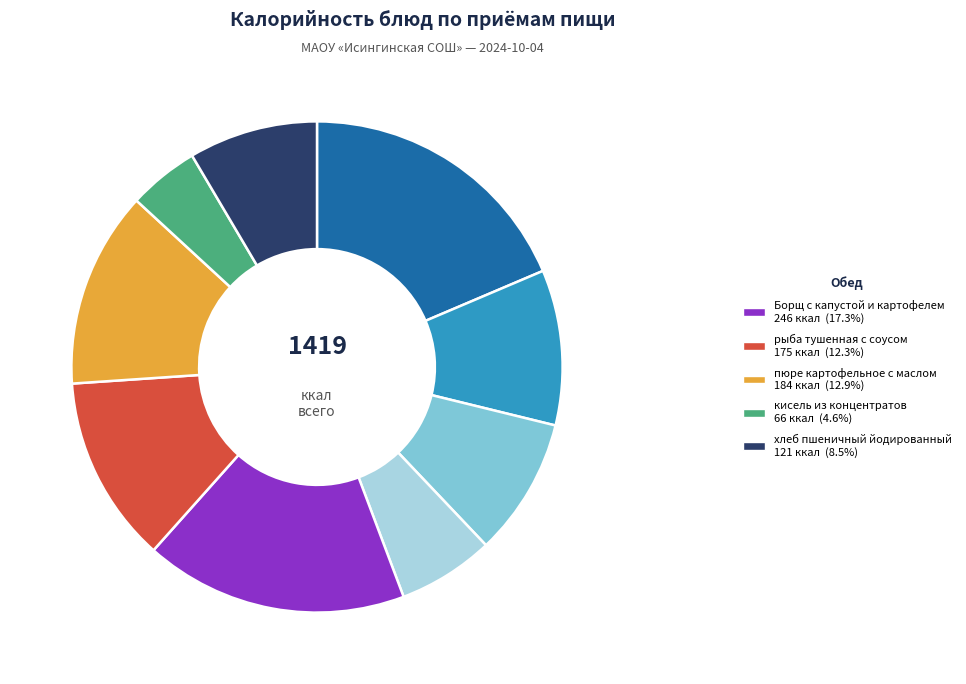

Is there any slice that represents more than half of the pie?

No